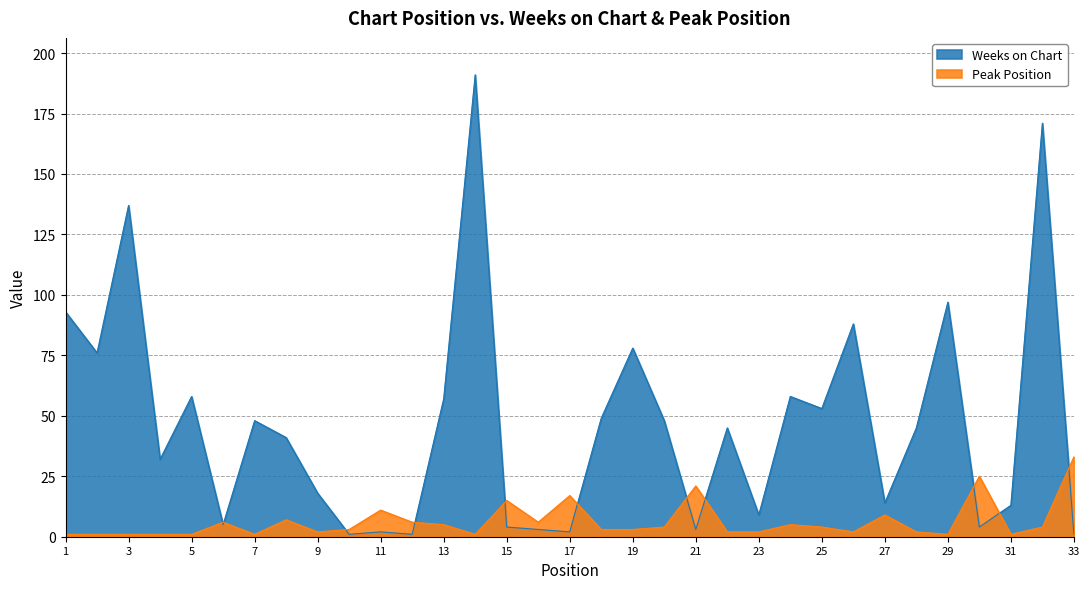

At which label does Weeks on Chart reach its minimum?

10